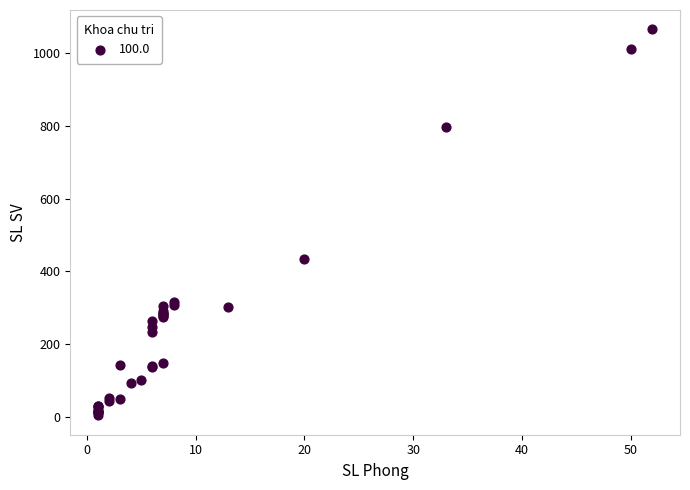

What Y value in the scatter plot is closest to 534?

433